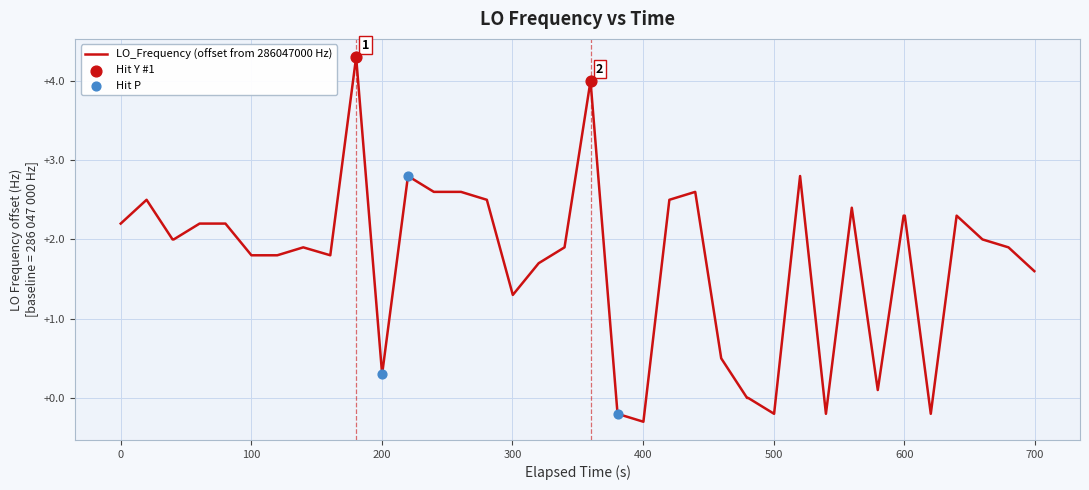

What is the smallest value displayed?

-0.3